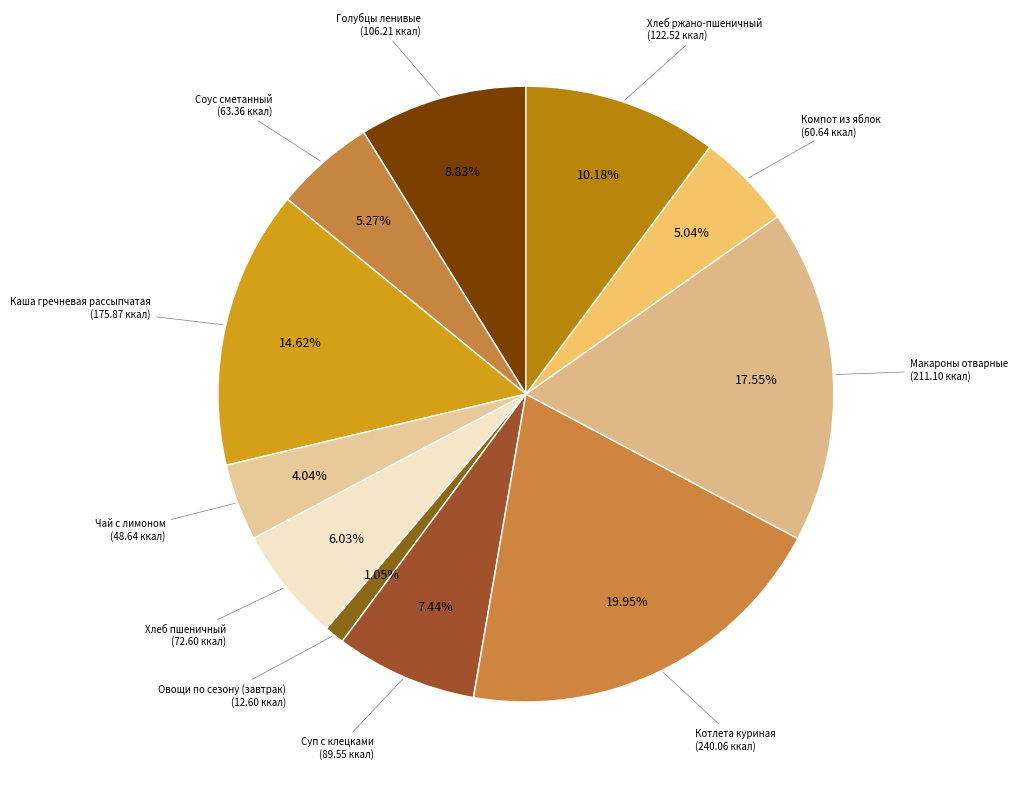

Count the number of slices in the pie.

11